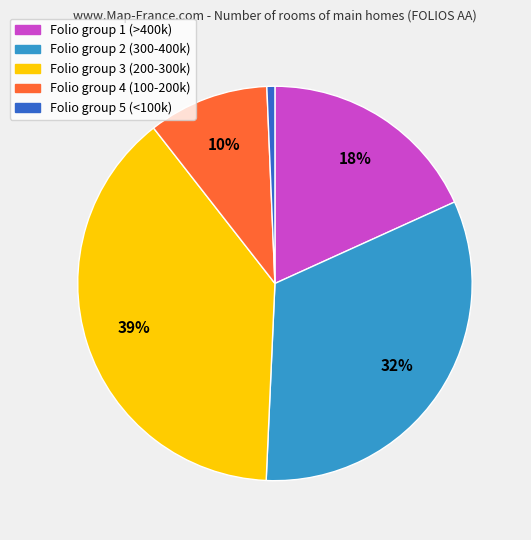

To the nearest percent, what is the average slice percentage?

20%